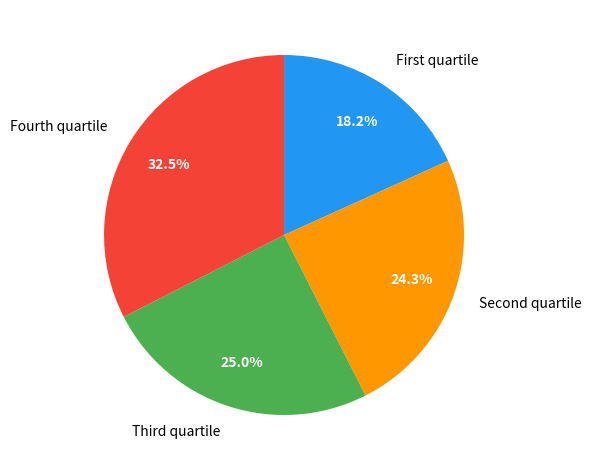

Count the number of slices in the pie.

4